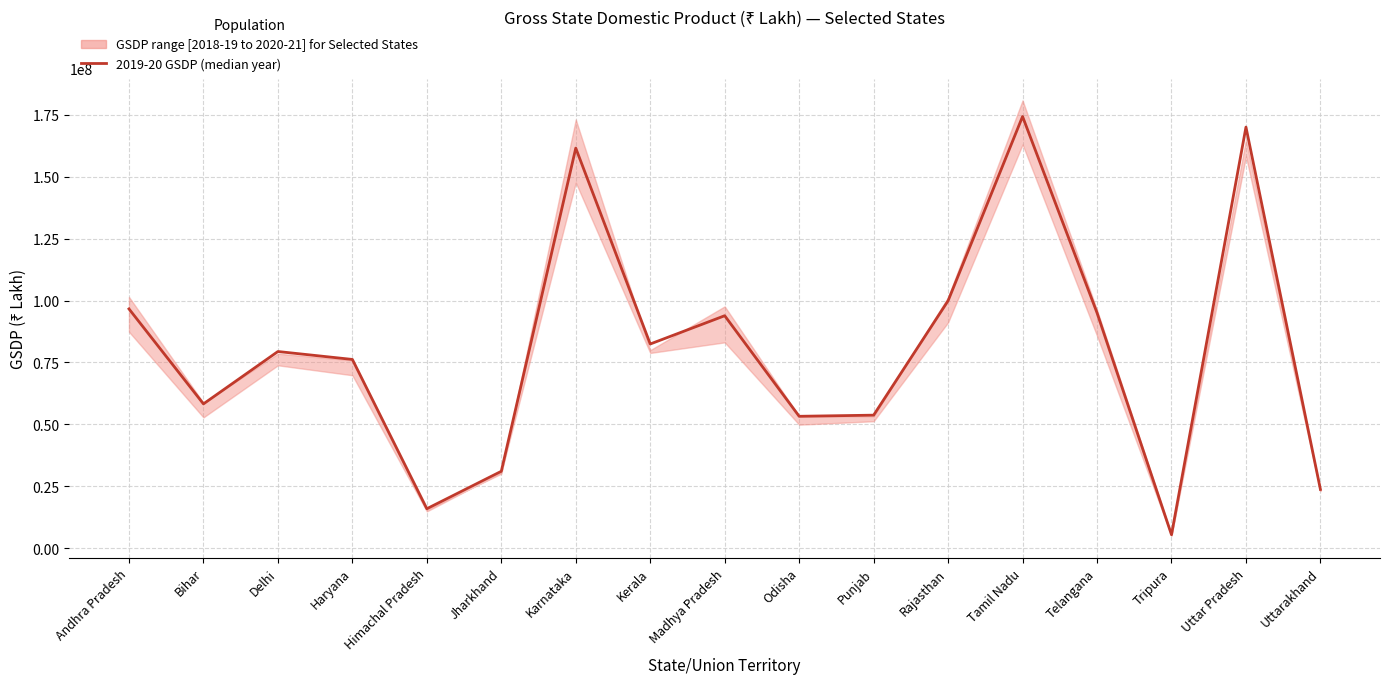

What is the sum of all values?

1370594500